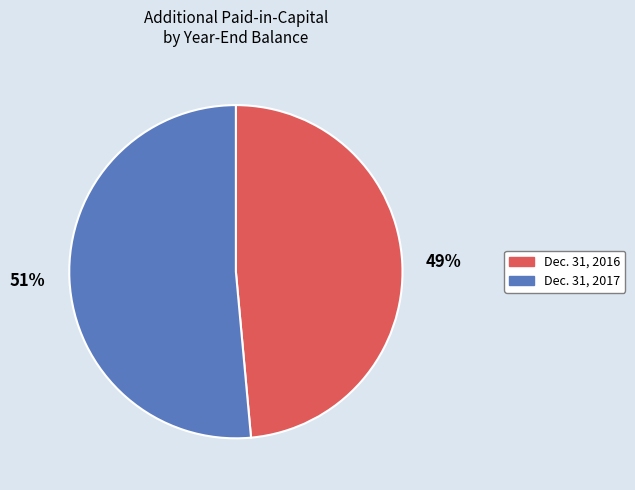

To the nearest percent, what percentage of the pie is Dec. 31, 2016?

49%